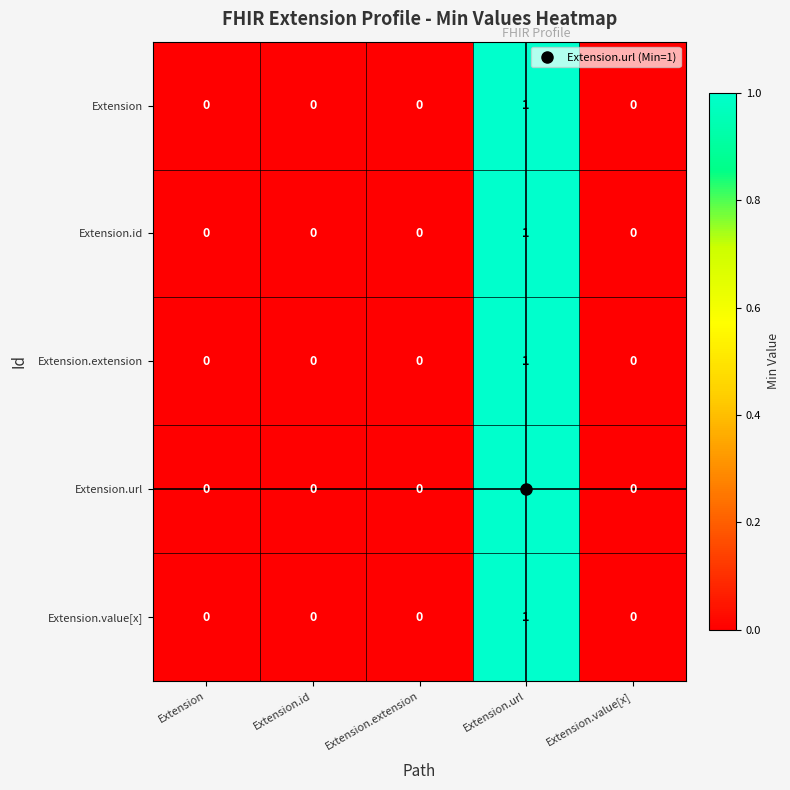

The Extension.id series shows 0 at Extension.extension. True or false?

True